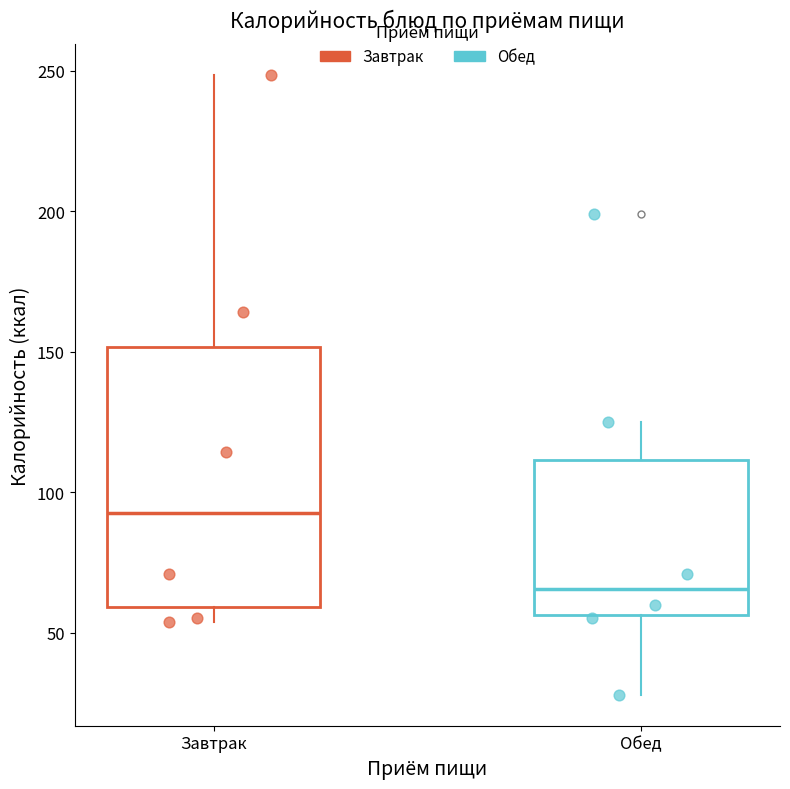

Reading left to right, read every box against the y-axis: the position of its median line, the range the box covers, and the ends of its whiskers. The values are not printed on the chart, so give them approximately, as read against the axis.

Завтрак: median 95, box 60 to 150, whiskers 55 to 250
Обед: median 65, box 55 to 110, whiskers 30 to 125